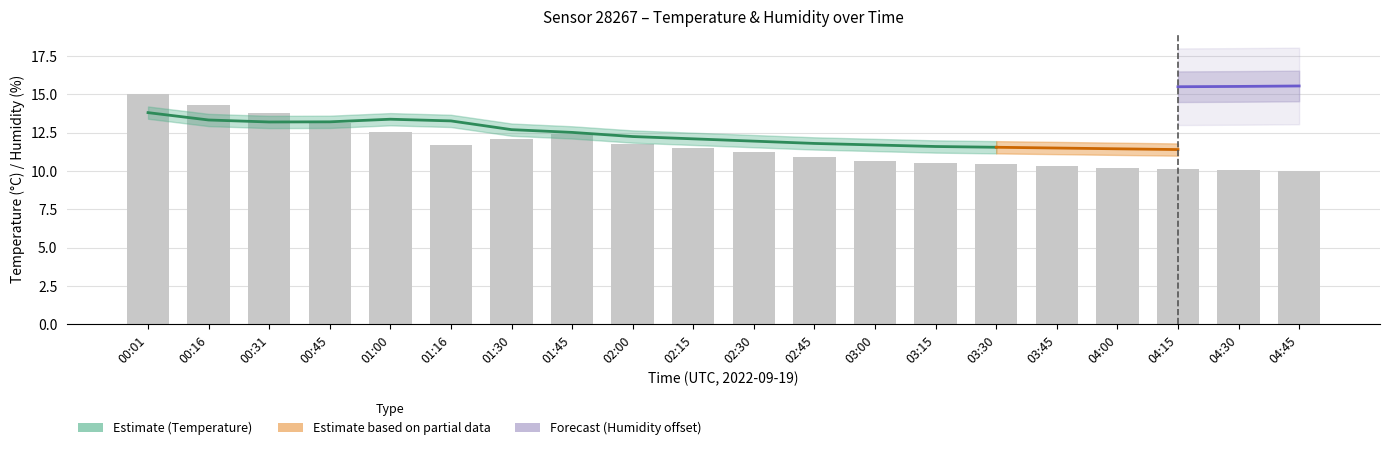

What is the sum of the values at 00:16 and 00:31?

26.5